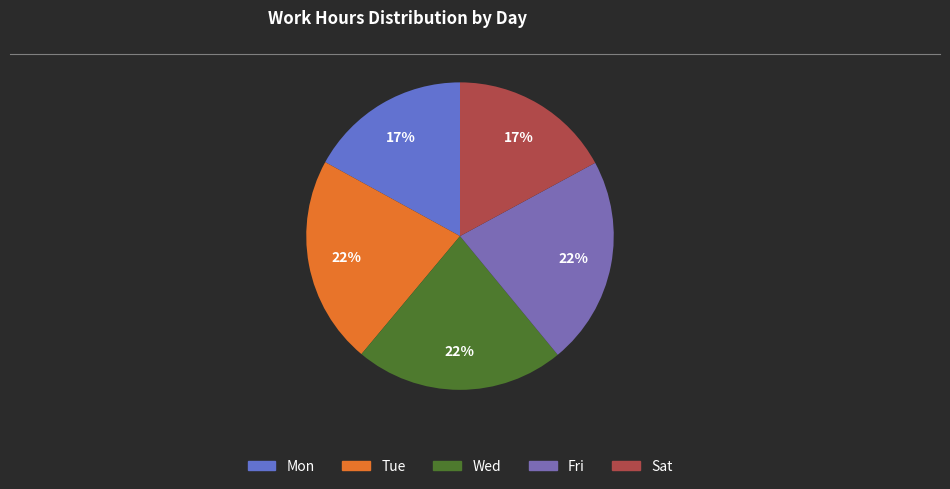

True or false: Fri accounts for 11% of the total.

False